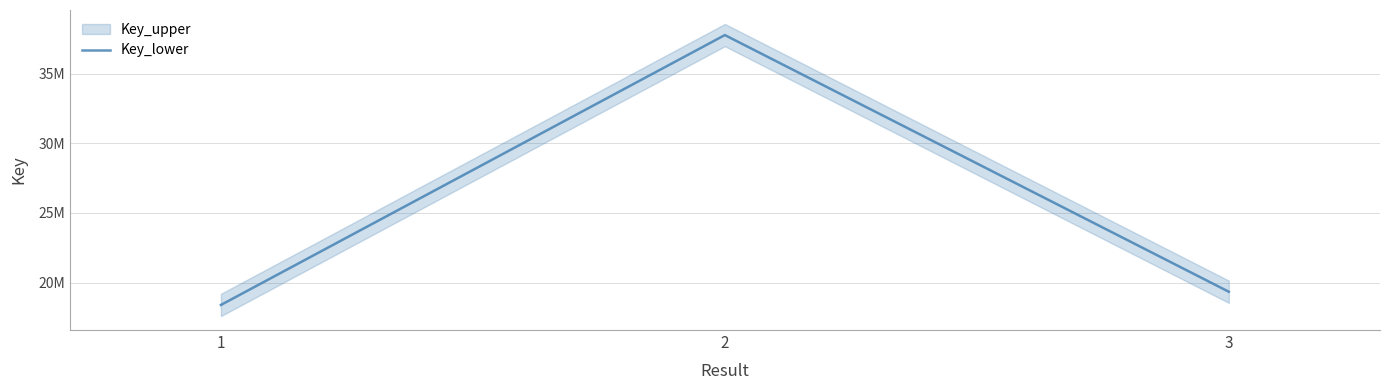

Reading right to left, what are all the values shown in this chart?

19336816	37761337	18388553